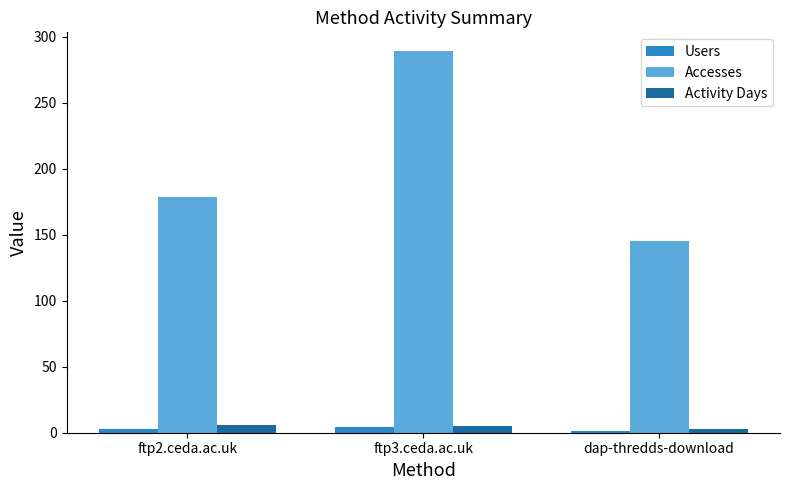

Which series has the widest spread of values?

Accesses